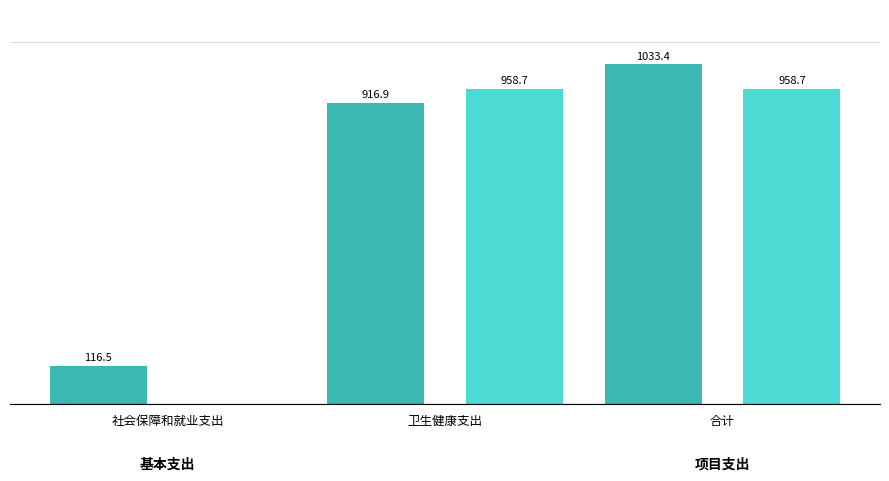

At which category is the sum across all series the highest?

合计